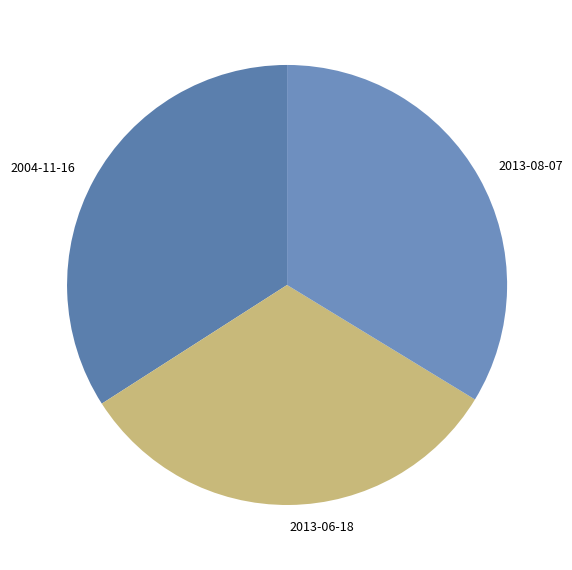

Combined, do 2013-06-18 and 2004-11-16 account for over 50%?

Yes